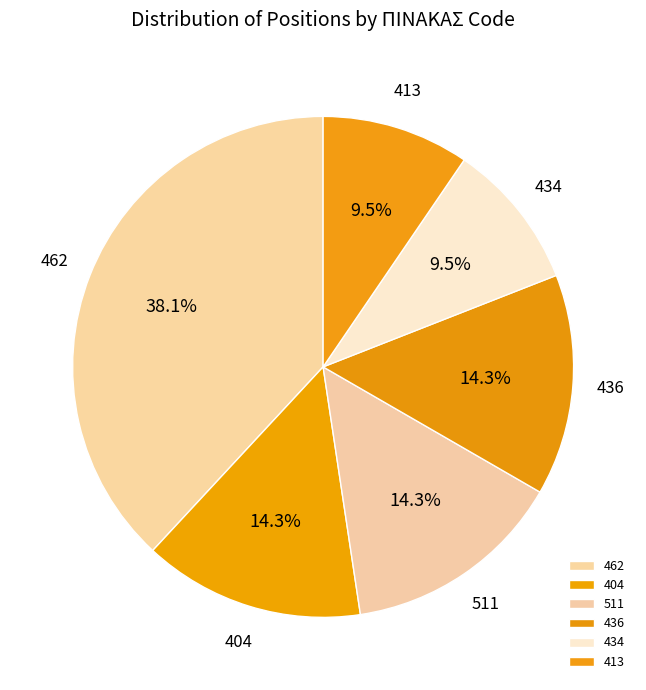

Is there a majority slice in this chart?

No